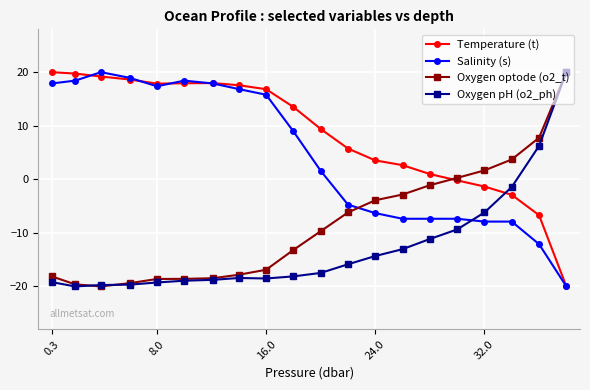

What is the maximum value shown in the chart?

20.0